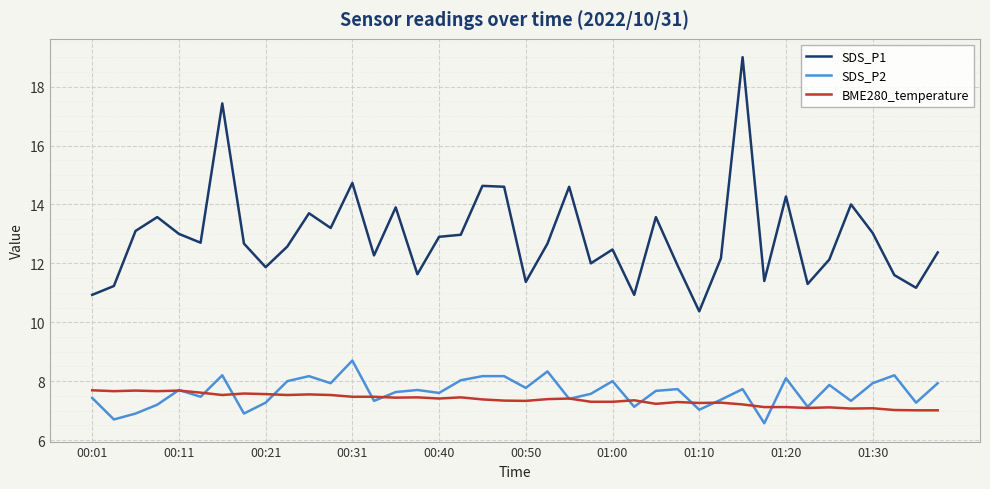

What are all the series names shown in the legend?

SDS_P1, SDS_P2, BME280_temperature